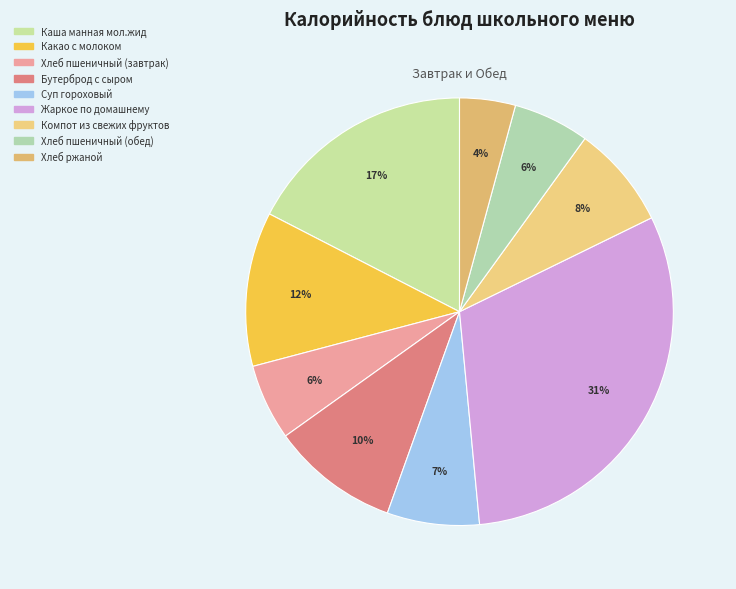

Which has a higher value, Хлеб пшеничный (завтрак) or Суп гороховый?

Суп гороховый